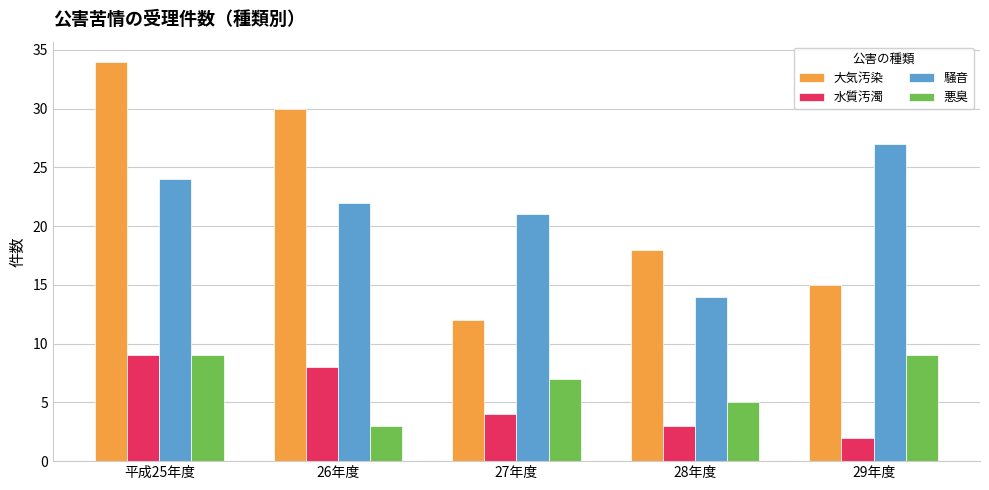

What is the label of the 2nd bar from the right?

28年度